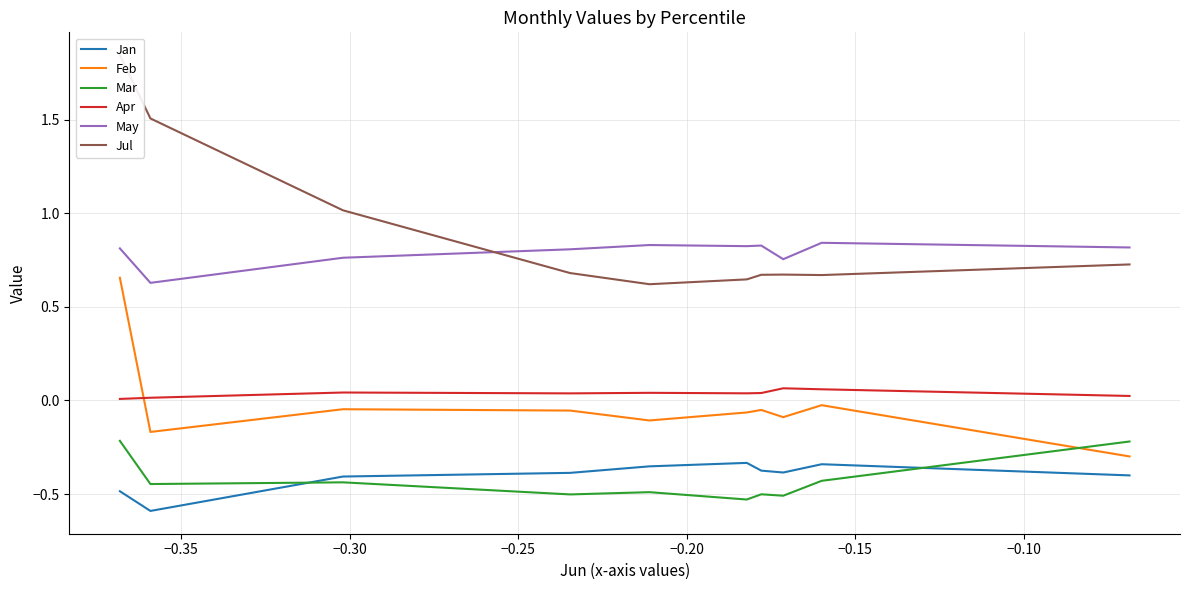

True or false: Feb and Apr intersect in this chart.

True